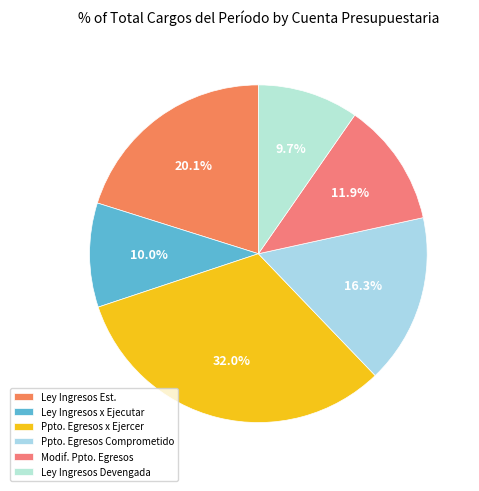

How many slices are in this pie chart?

6